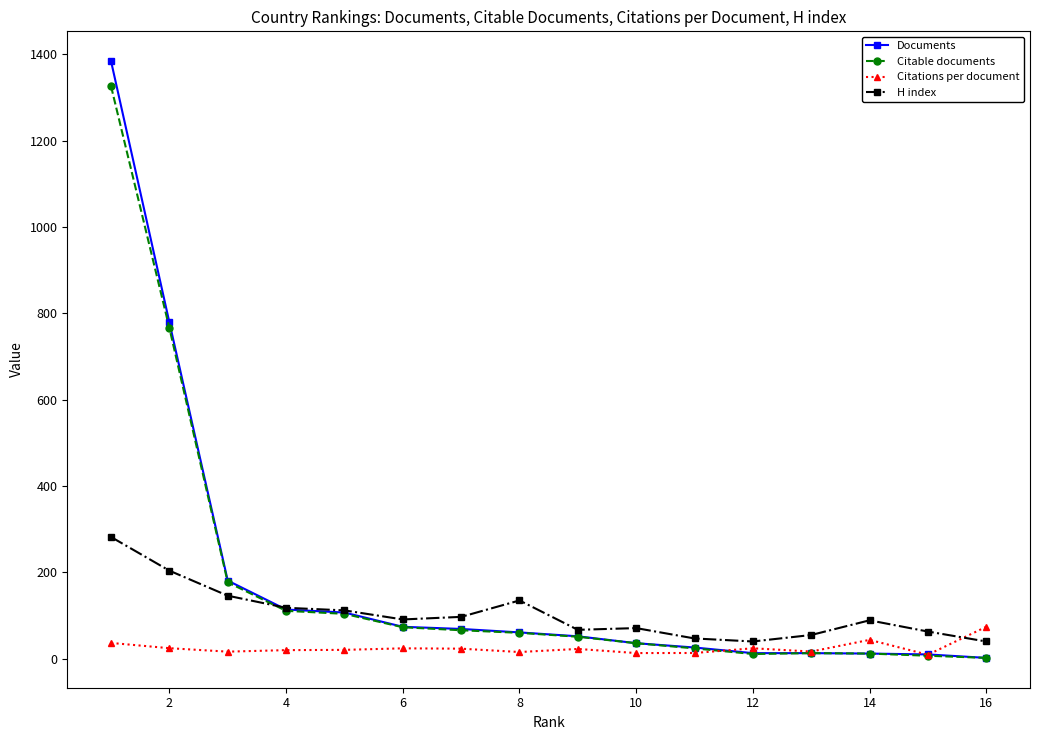

List the series in order of their peak value, lowest first.

Citations per document, H index, Citable documents, Documents